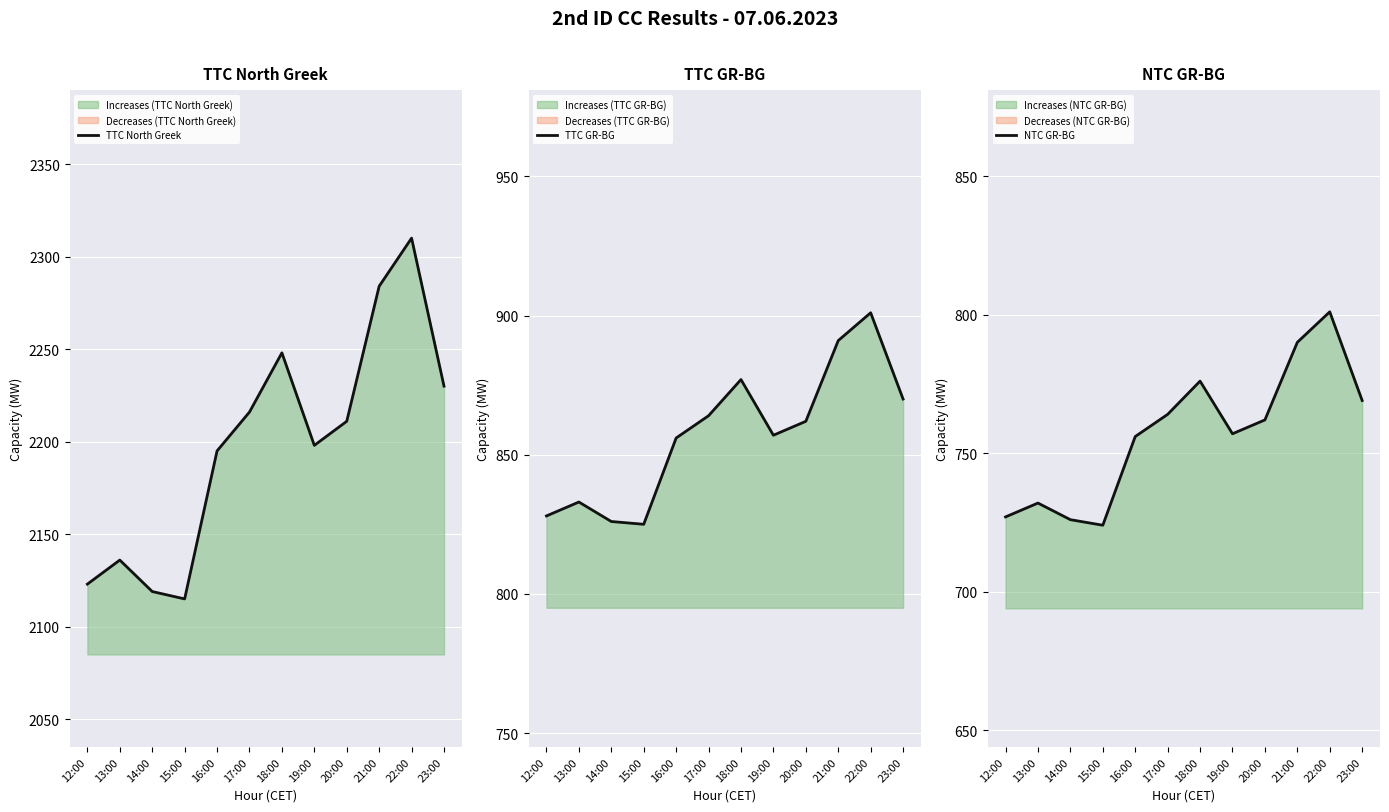

The value of TTC North Greek at 22:00 is 2310. True or false?

True